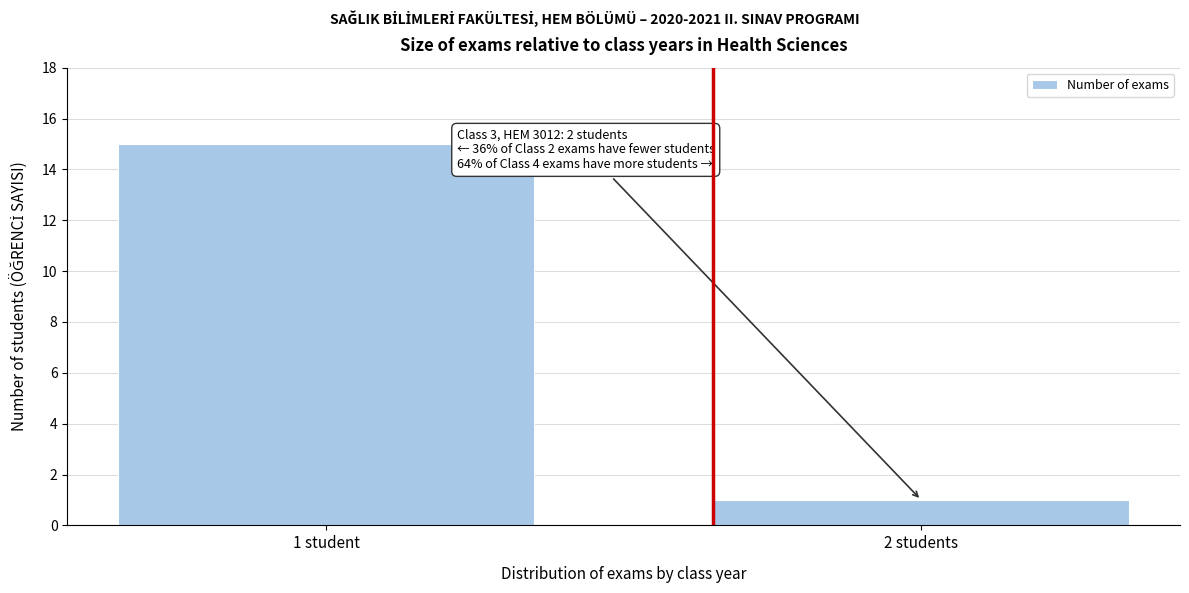

Reading left to right, list all the values displayed in this chart.

1 student=15	2 students=1